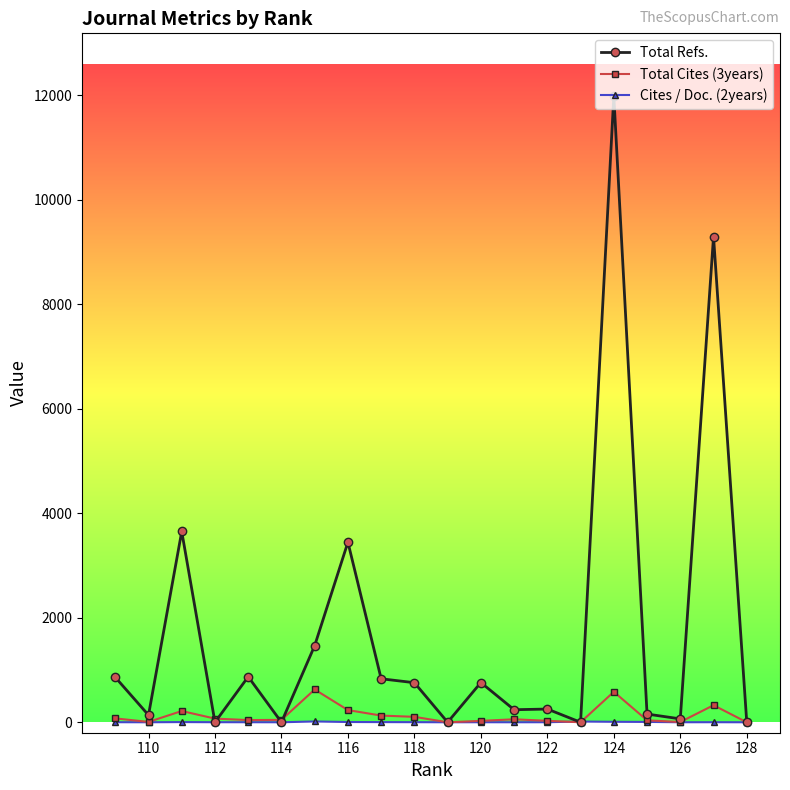

Which series has the largest range (max minus min)?

Total Refs.